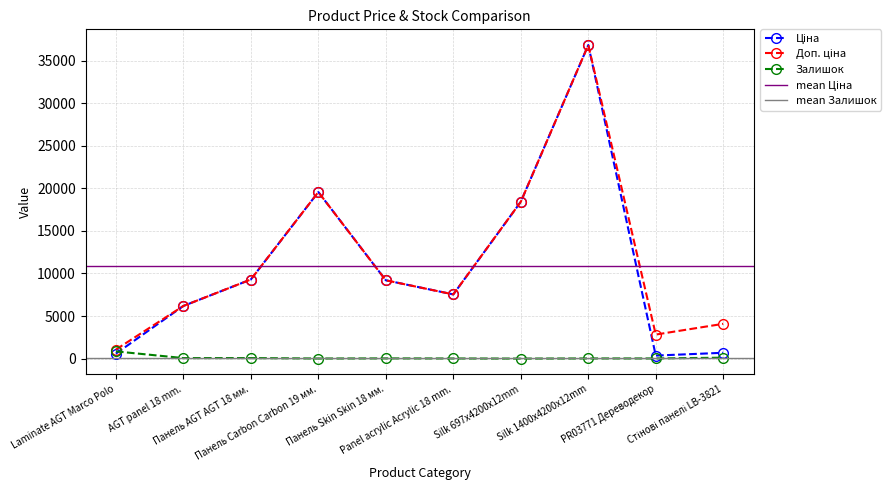

Is the value of Залишок at Панель Skin Skin 18 мм. greater than the value of Ціна at Panel acrylic Acrylic 18 mm.?

No